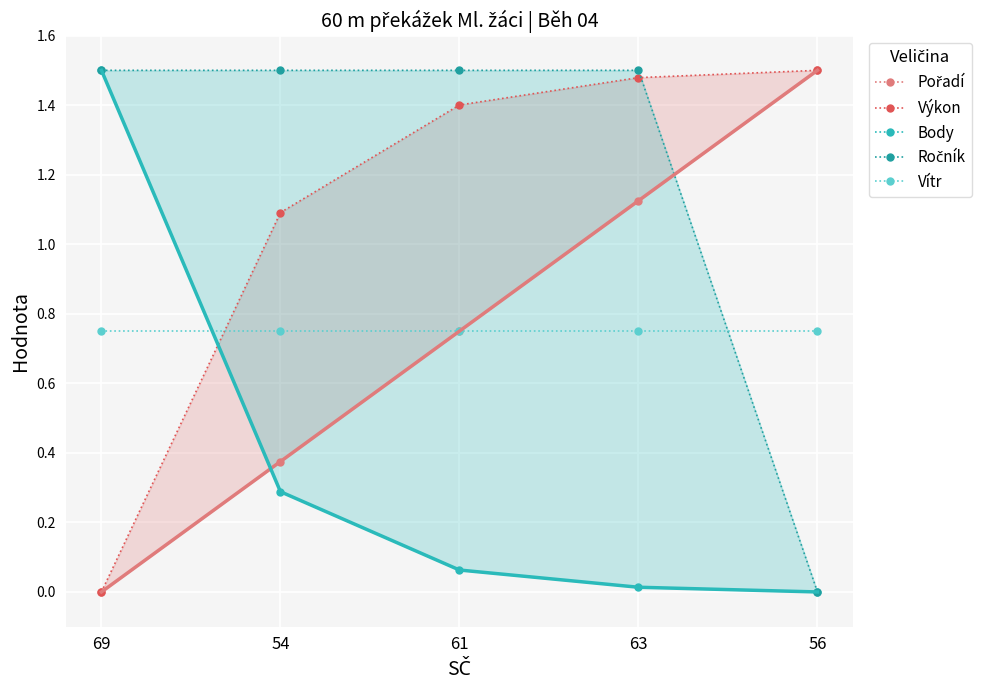

What are all the series names shown in the legend?

Pořadí, Výkon, Body, Ročník, Vítr